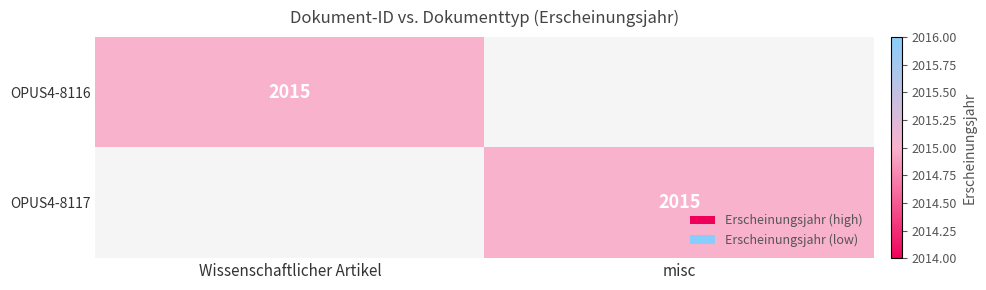

True or false: OPUS4-8117 has a value of 2015 at misc.

True